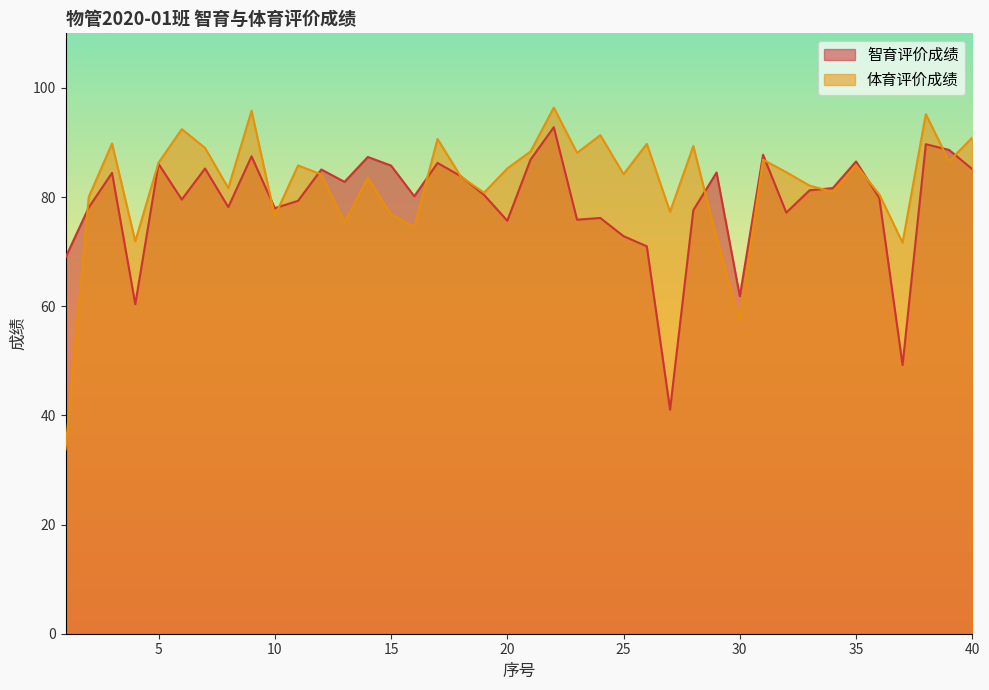

How many lines are shown in the chart?

2